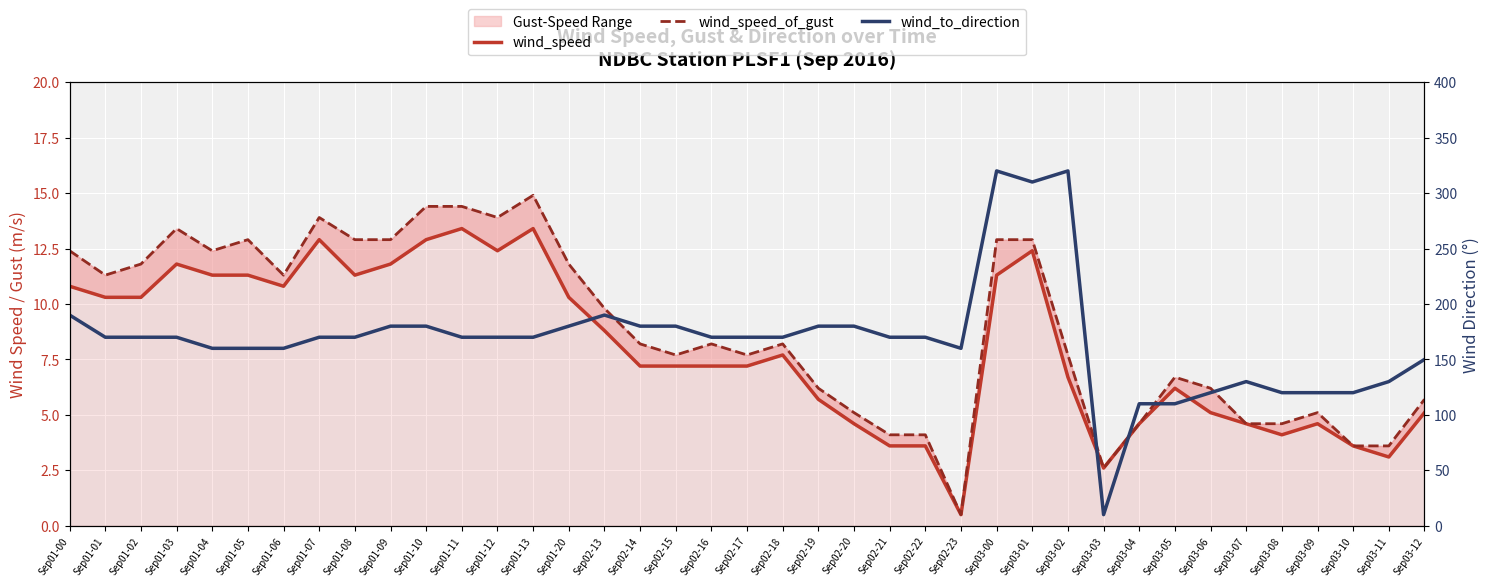

Reading left to right, list all the values displayed in this chart.

wind_speed: 10.8	10.3	10.3	11.8	11.3	11.3	10.8	12.9	11.3	11.8	12.9	13.4	12.4	13.4	10.3	8.8	7.2	7.2	7.2	7.2	7.7	5.7	4.6	3.6	3.6	0.5	11.3	12.4	6.7	2.6	4.6	6.2	5.1	4.6	4.1	4.6	3.6	3.1	5.1
wind_speed_of_gust: 12.4	11.3	11.8	13.4	12.4	12.9	11.3	13.9	12.9	12.9	14.4	14.4	13.9	14.9	11.8	9.8	8.2	7.7	8.2	7.7	8.2	6.2	5.1	4.1	4.1	0.5	12.9	12.9	7.7	2.6	4.6	6.7	6.2	4.6	4.6	5.1	3.6	3.6	5.7
wind_to_direction: 190.0	170.0	170.0	170.0	160.0	160.0	160.0	170.0	170.0	180.0	180.0	170.0	170.0	170.0	180.0	190.0	180.0	180.0	170.0	170.0	170.0	180.0	180.0	170.0	170.0	160.0	320.0	310.0	320.0	10.0	110.0	110.0	120.0	130.0	120.0	120.0	120.0	130.0	150.0